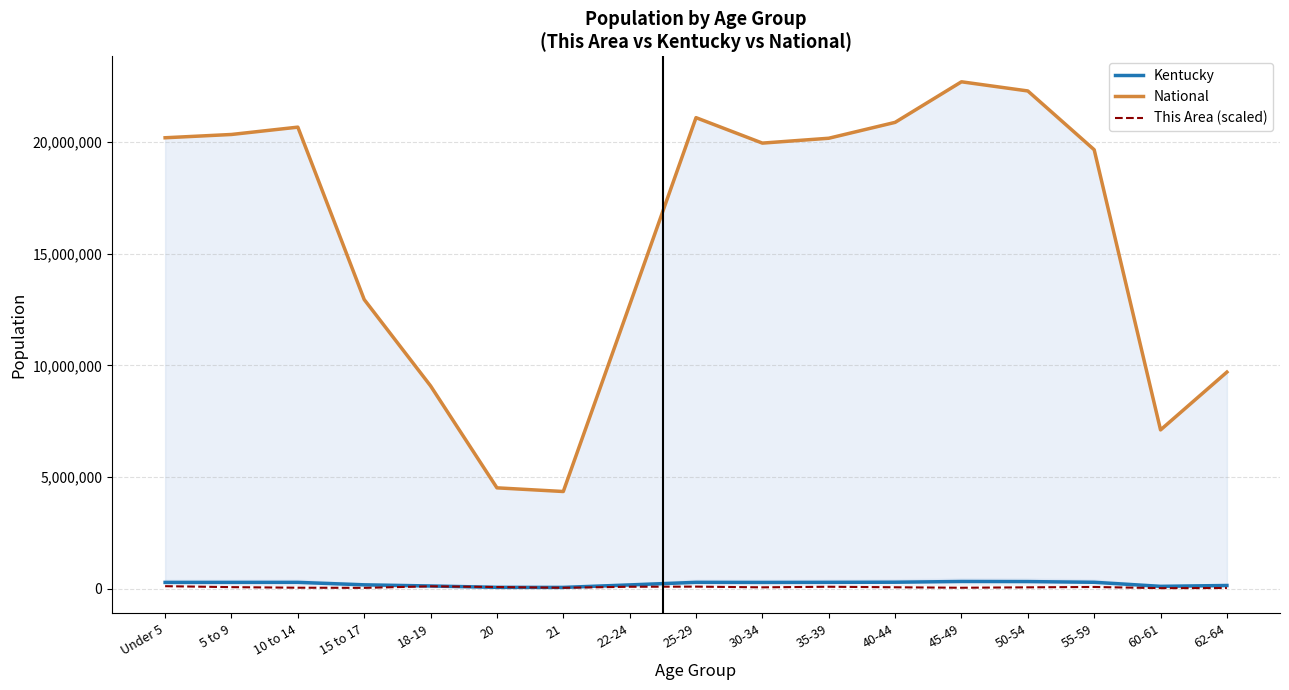

At which label does National first exceed 19962099?

Under 5